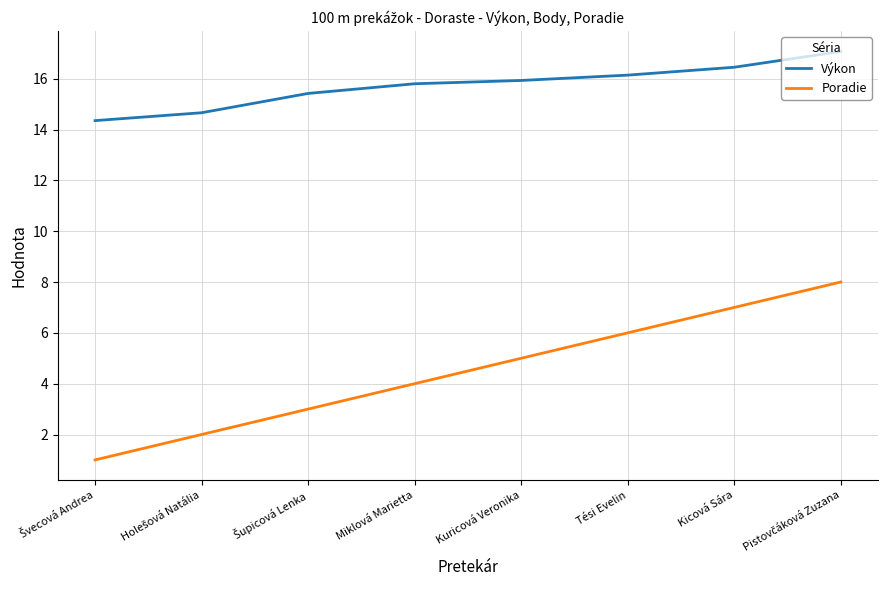

What is the smallest value displayed?

1.0